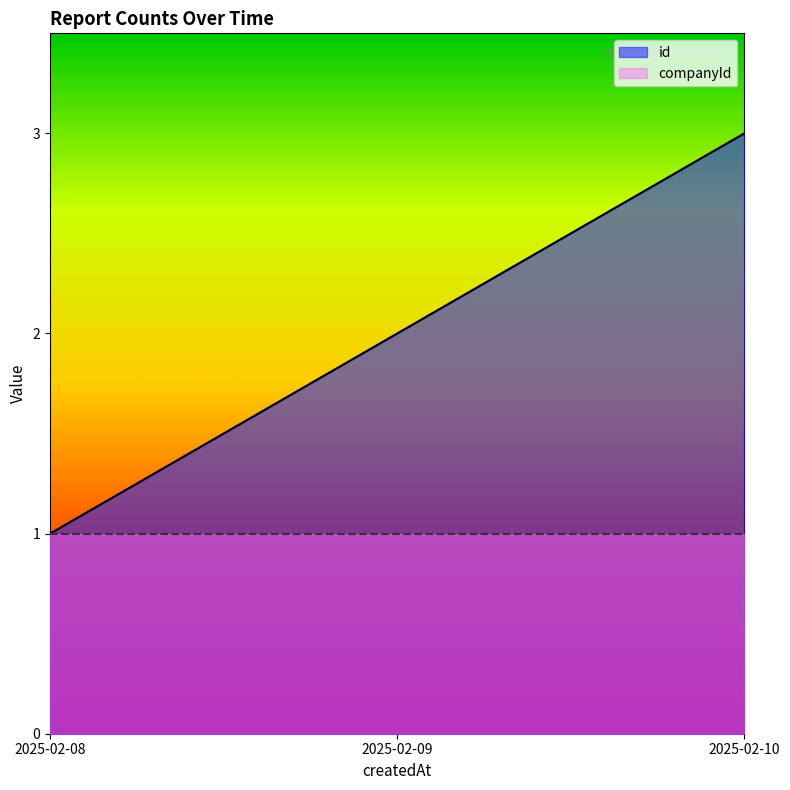

What is the minimum value shown in the chart?

1